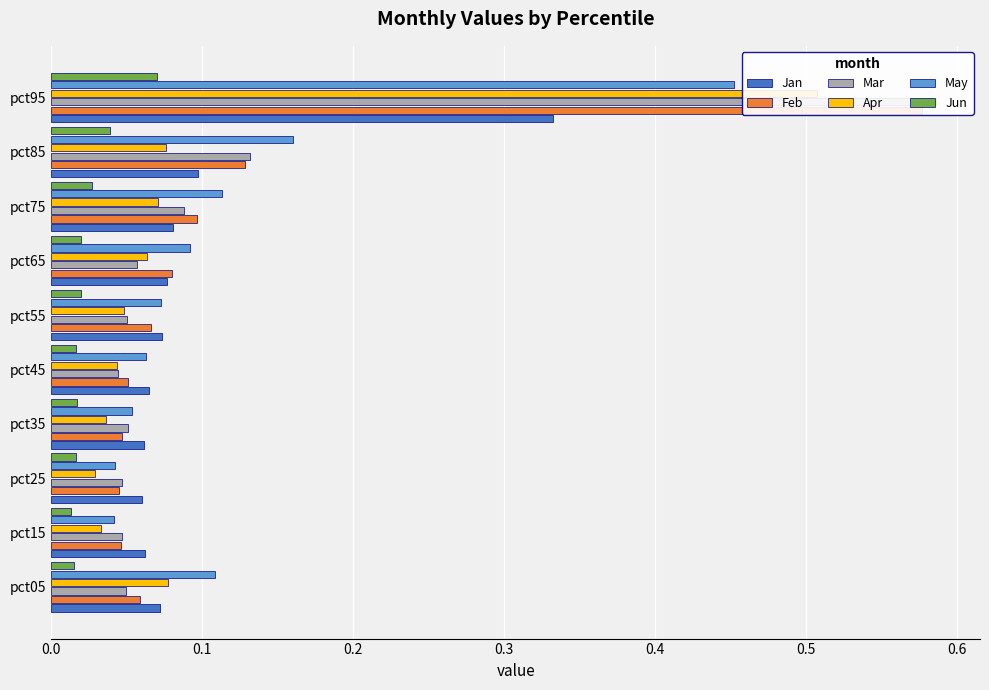

Between pct35 and pct45, which series saw the biggest shift?

May